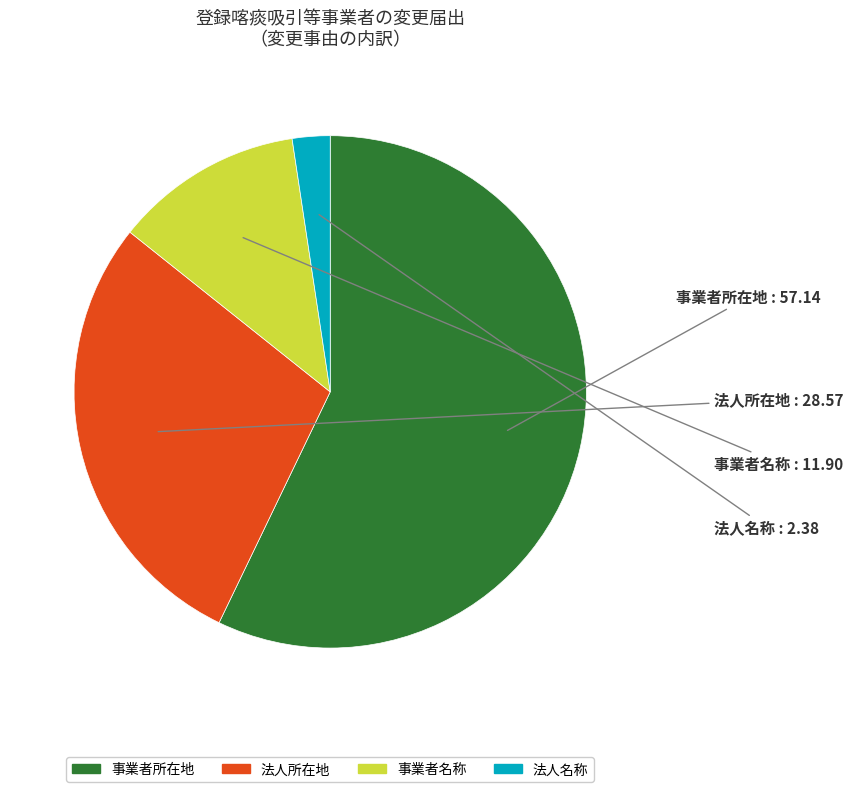

Which slice is the largest?

事業者所在地